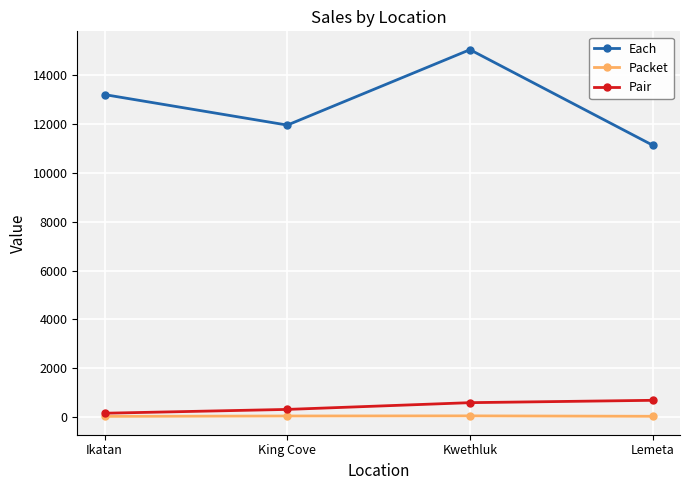

True or false: Each and Pair intersect in this chart.

False